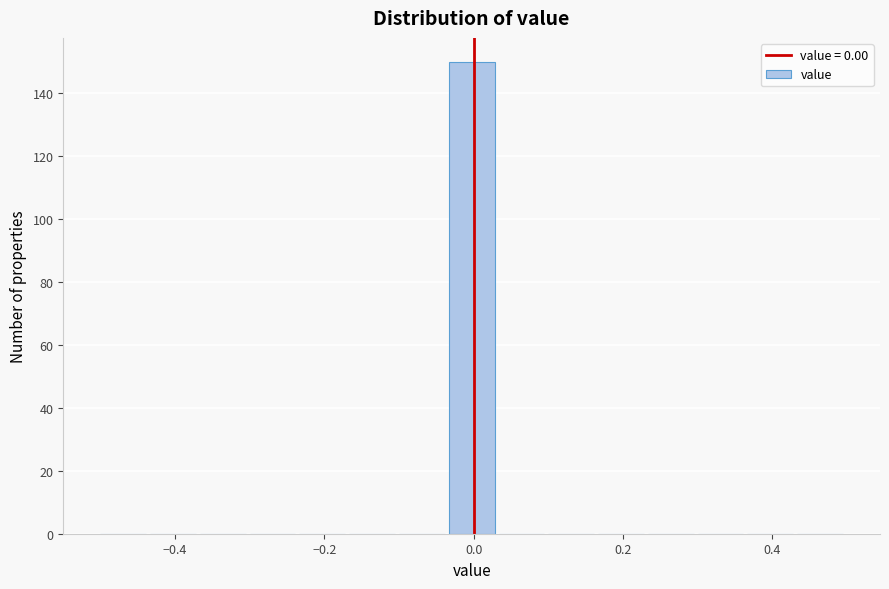

Around what value on the x-axis is the tallest bar? Give the approximate position of its centre, as read against the axis.

0.00